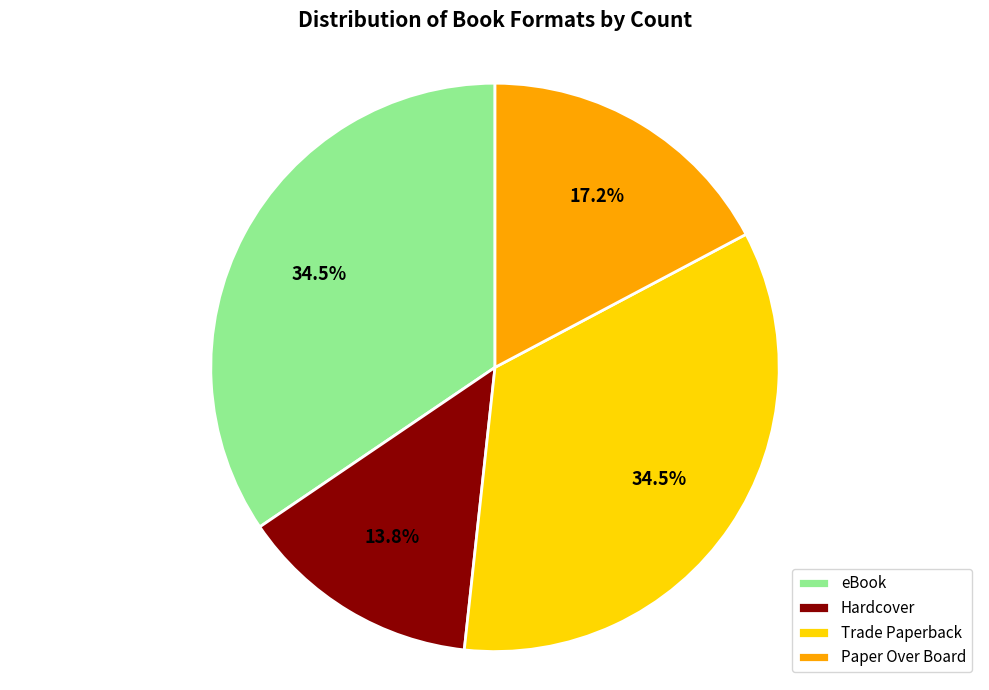

True or false: Paper Over Board accounts for 24% of the total.

False